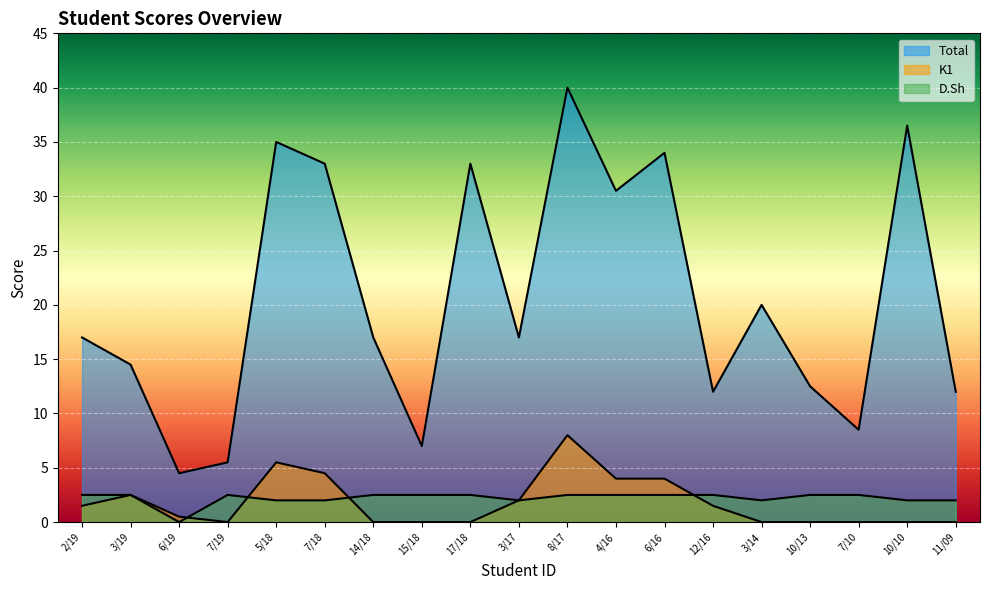

The K1 series shows 0.0 at 10/13. True or false?

True